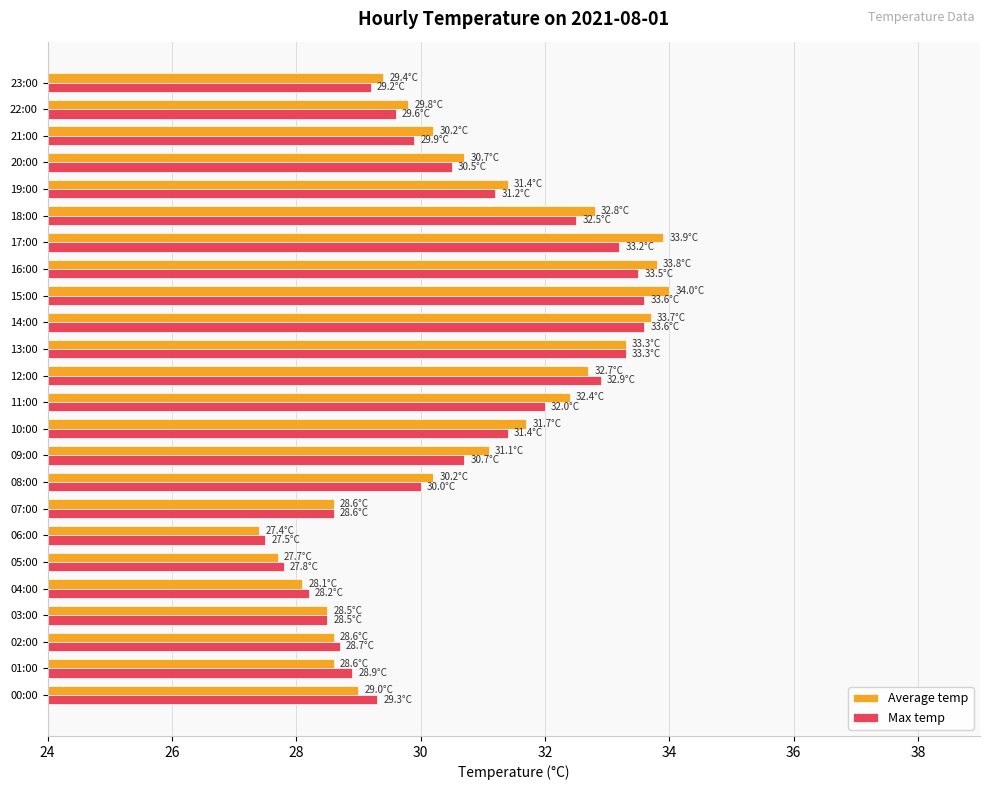

Rank the series by their average value, from lowest to highest.

Max temp, Average temp